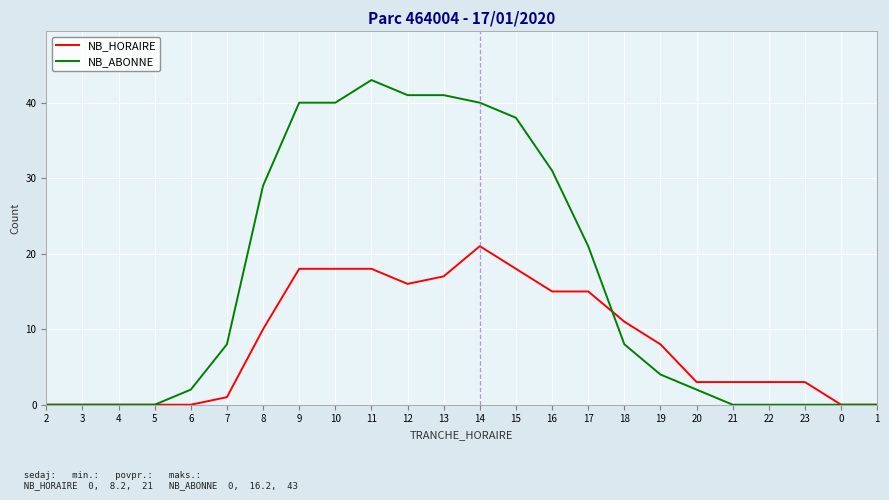

What is the difference between the second highest and second lowest values in the NB_ABONNE series?

41